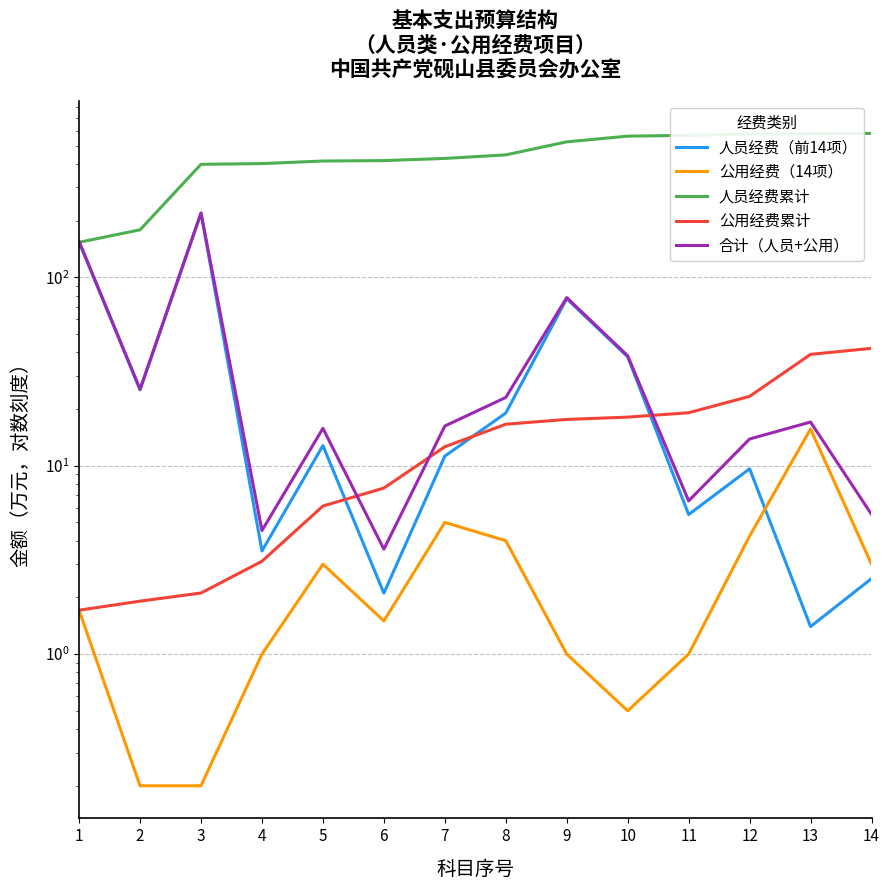

Does the chart display data point markers on the line(s)?

No